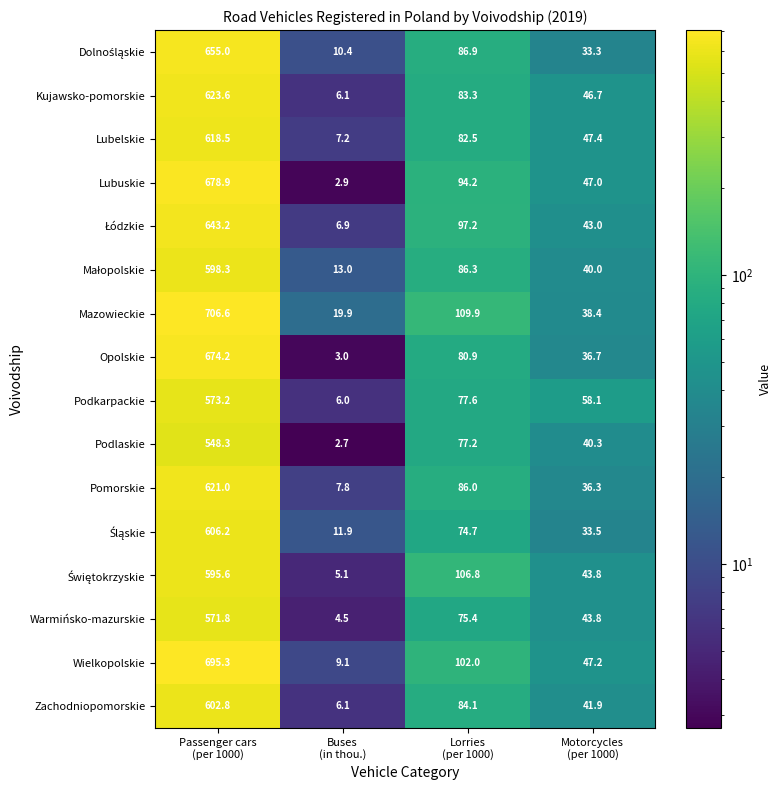

What is the difference between the maximum and minimum values in the Podkarpackie series?

567.2